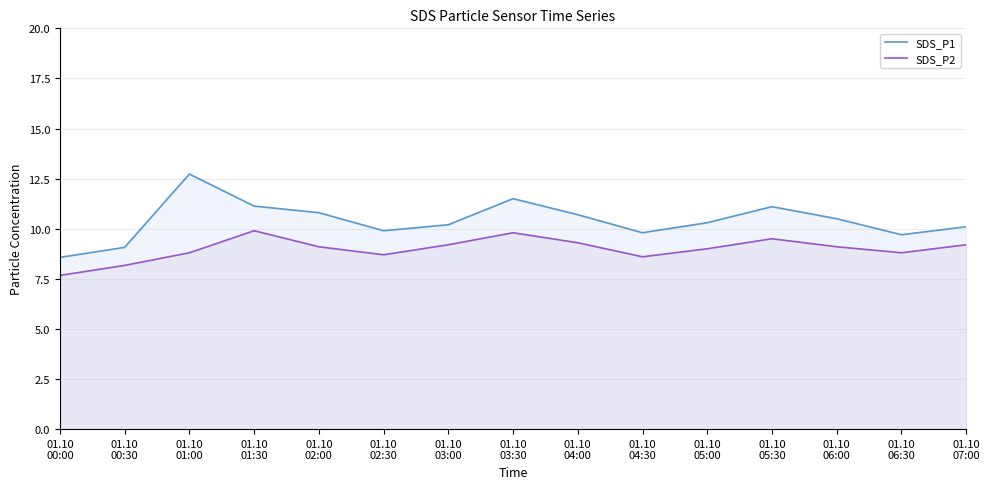

What position from the left is 01.10
01:00?

3